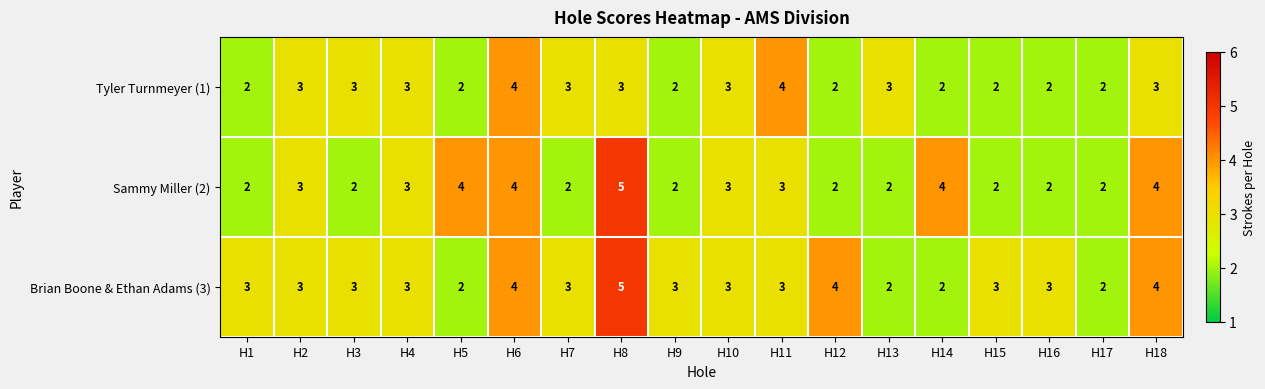

Which series has the largest total across all categories?

Brian Boone & Ethan Adams (3)